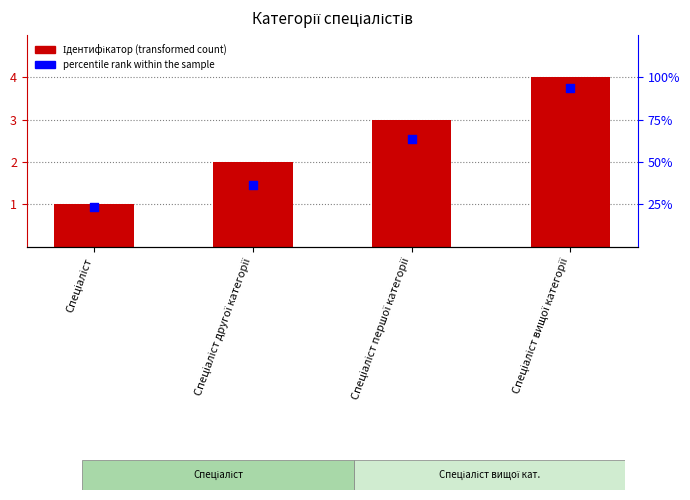

Which series has the largest Y range (max minus min)?

Ідентифікатор